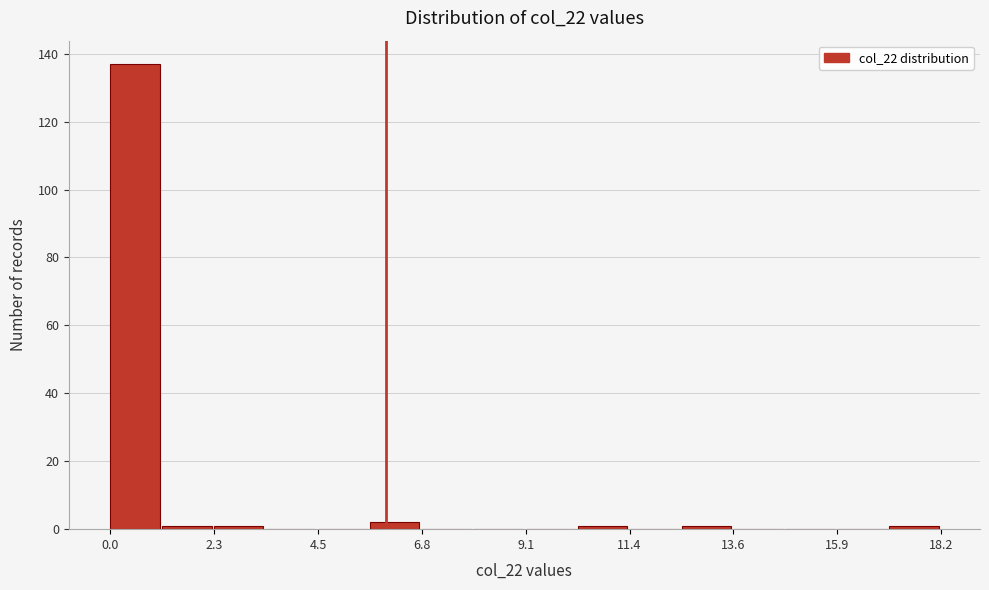

Read against the x-axis, roughly where is the centre of the tallest bar?

0.5